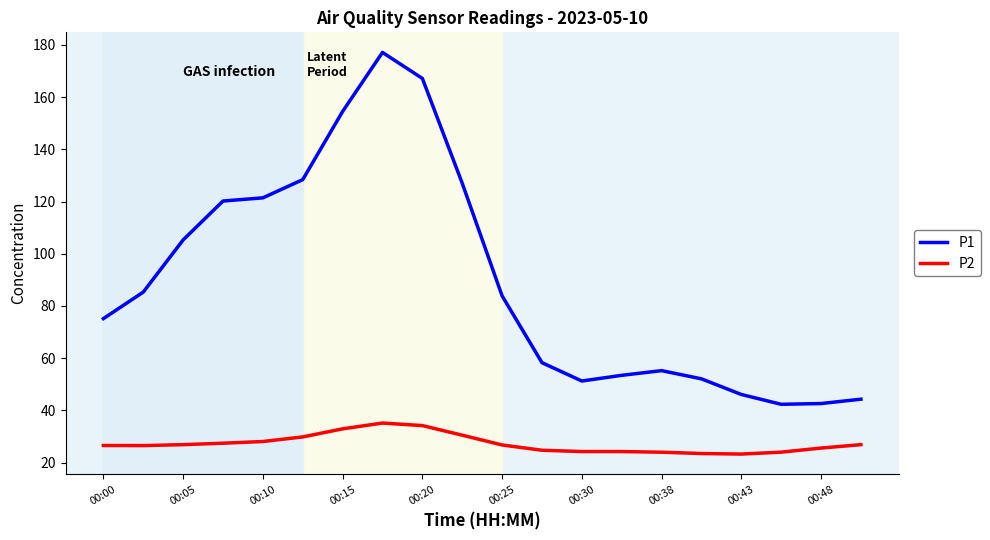

What is the maximum value for P1?

177.2